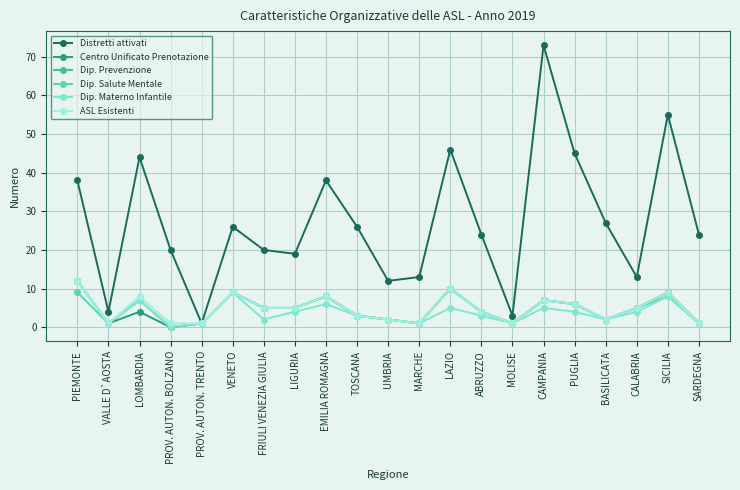

At which category is the sum across all series the highest?

CAMPANIA